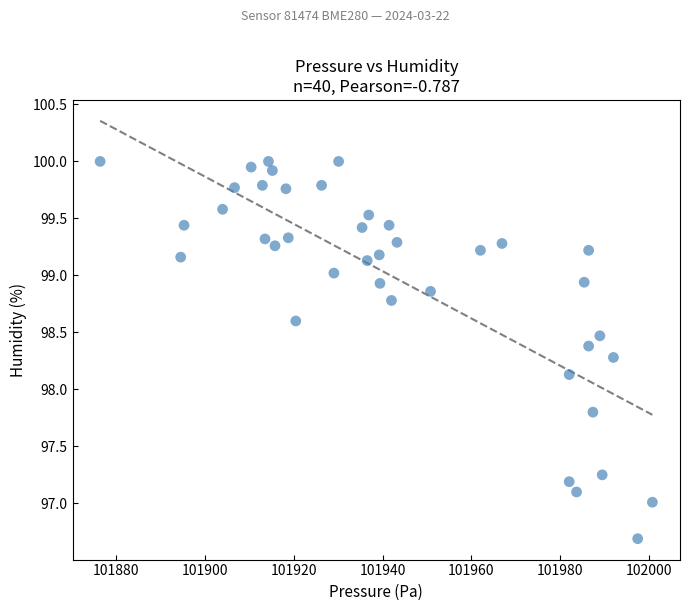

What Y value in the scatter plot is closest to 98?

98.1